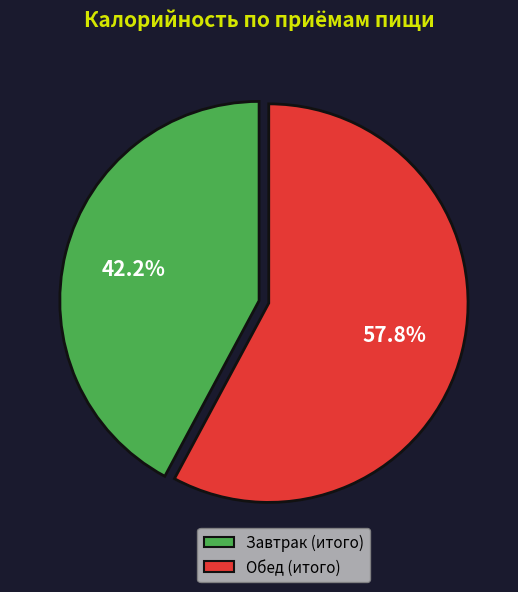

Rank the categories by value from highest to lowest.

Обед (итого), Завтрак (итого)